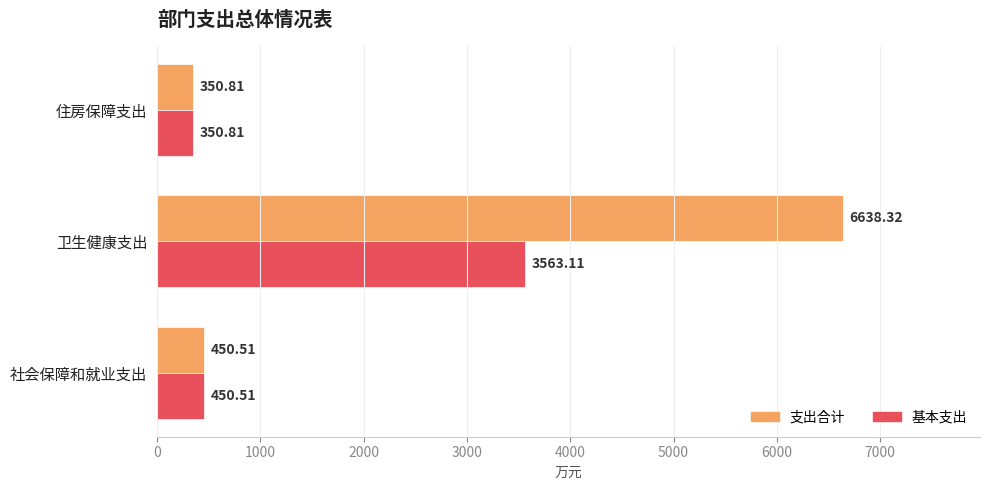

Rank the series by their average value, from lowest to highest.

基本支出, 支出合计